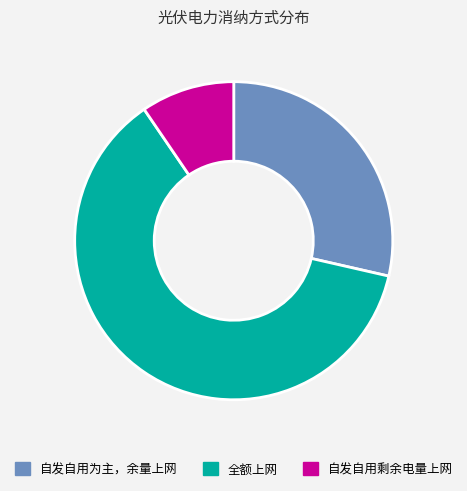

Is the sum of 自发自用剩余电量上网 and 自发自用为主，余量上网 greater than half?

No